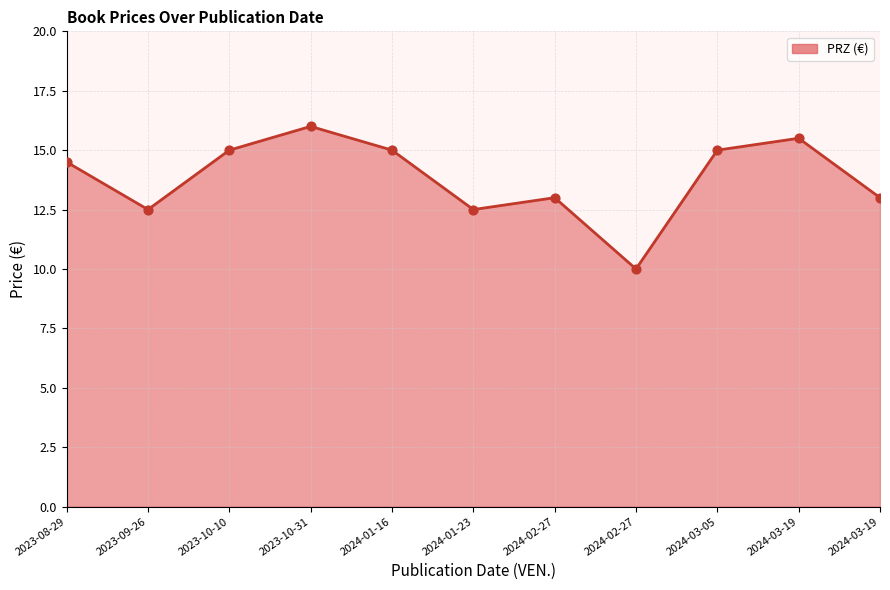

What is the ratio of the value at 2023-10-10 to the value at 2024-03-05?

1.0